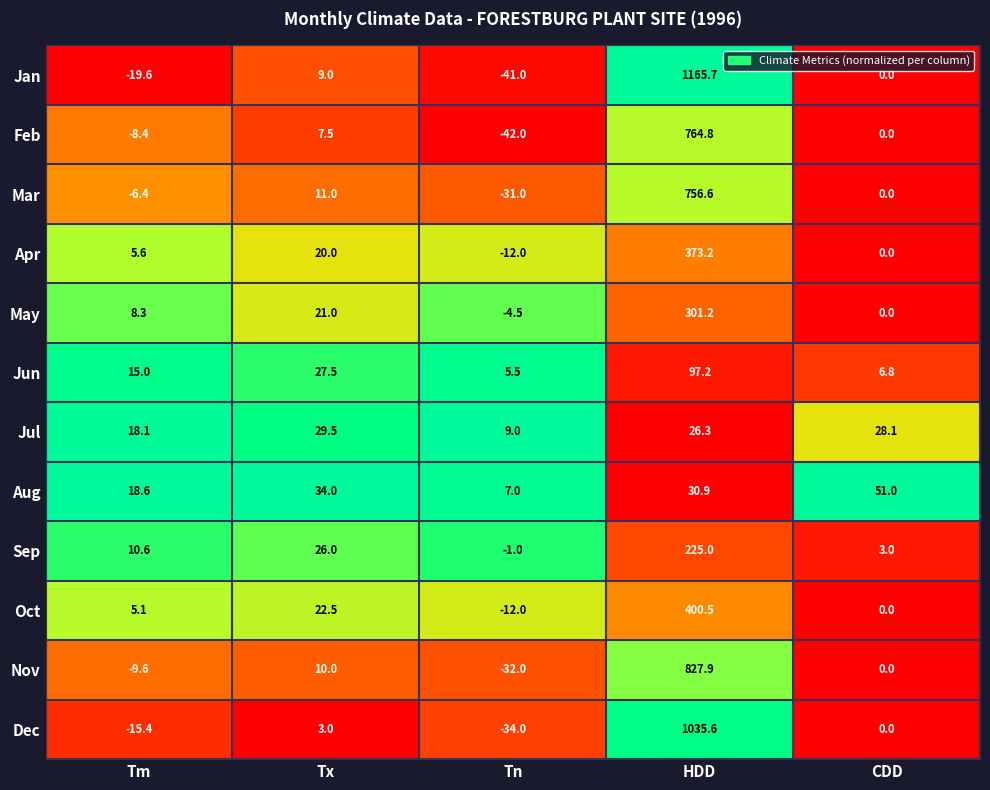

Where is Nov nearest to the value 397?

Tx